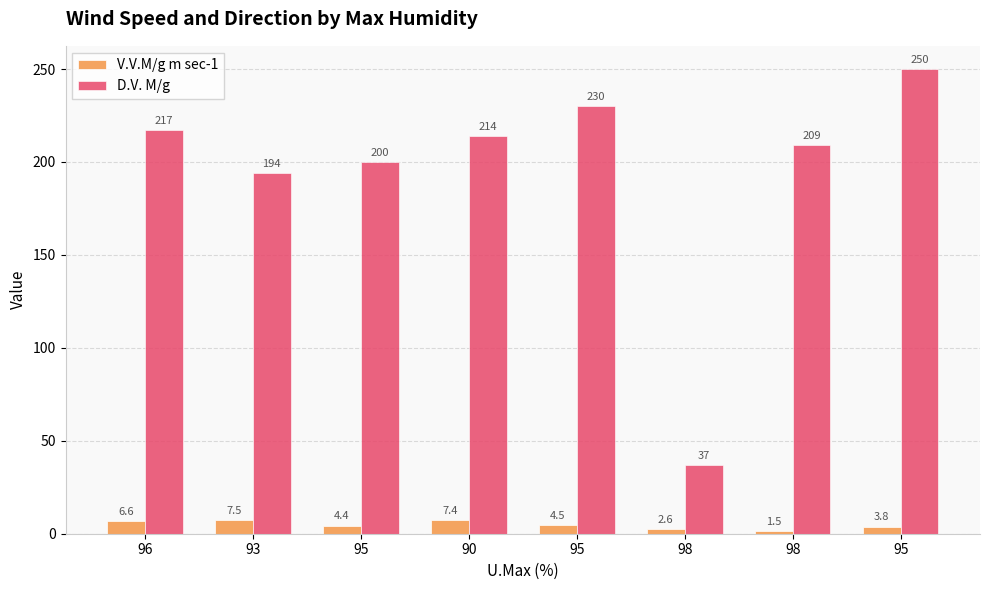

What are all the series names shown in the legend?

V.V.M/g m sec-1, D.V. M/g